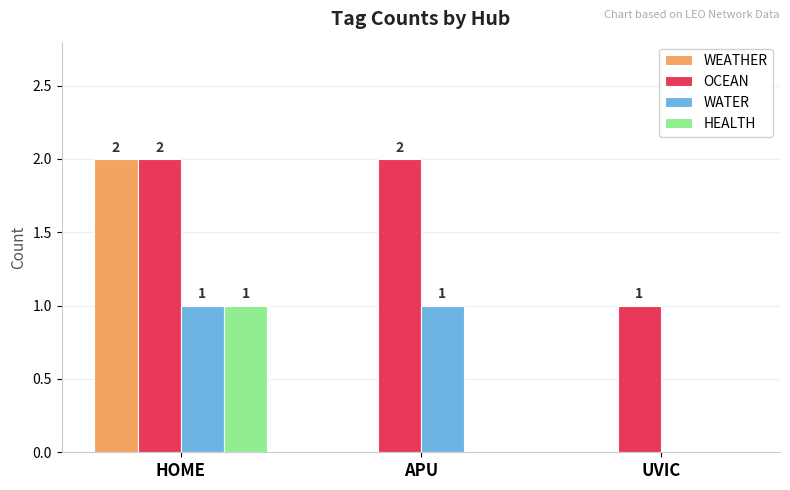

At which label is WATER closest to 0?

UVIC